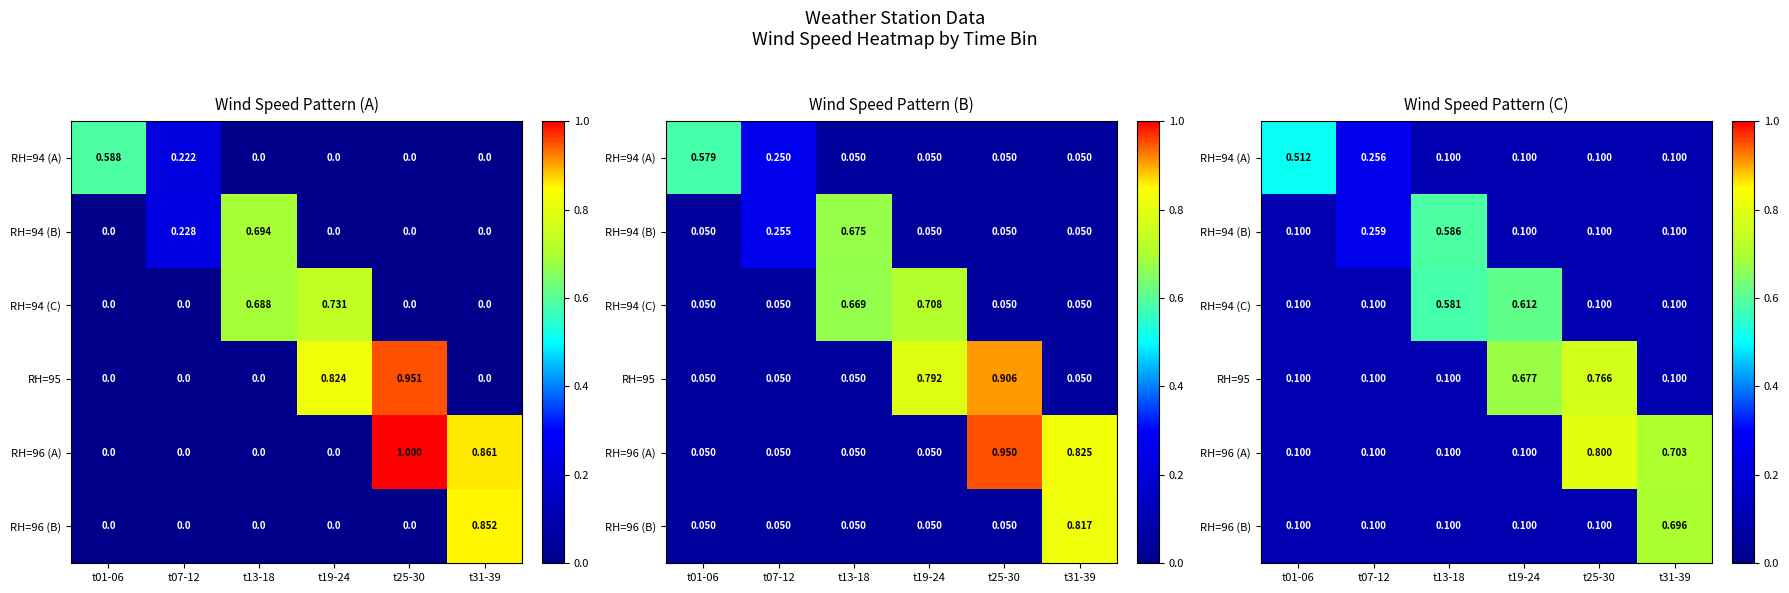

Is the value of RH=95 at t19-24 greater than the value of RH=94 (A) at t07-12?

Yes